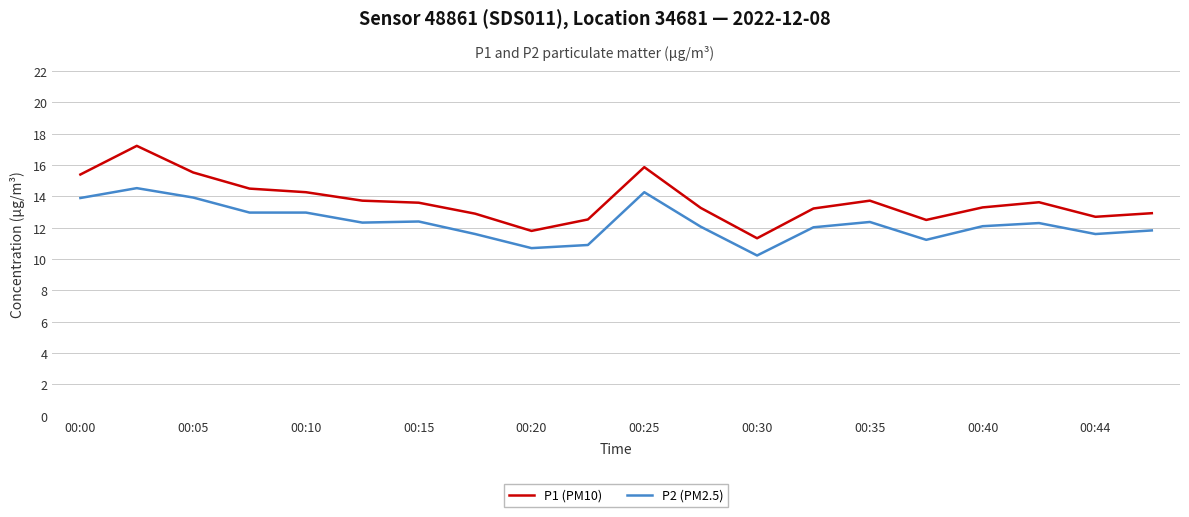

What is the maximum value shown in the chart?

17.2